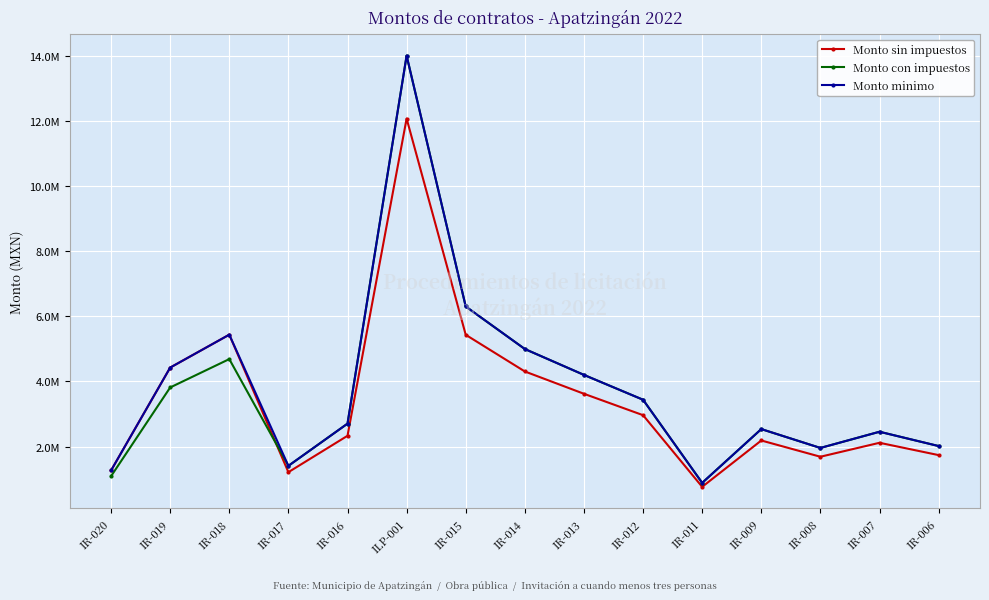

Does the chart have visible grid lines?

Yes